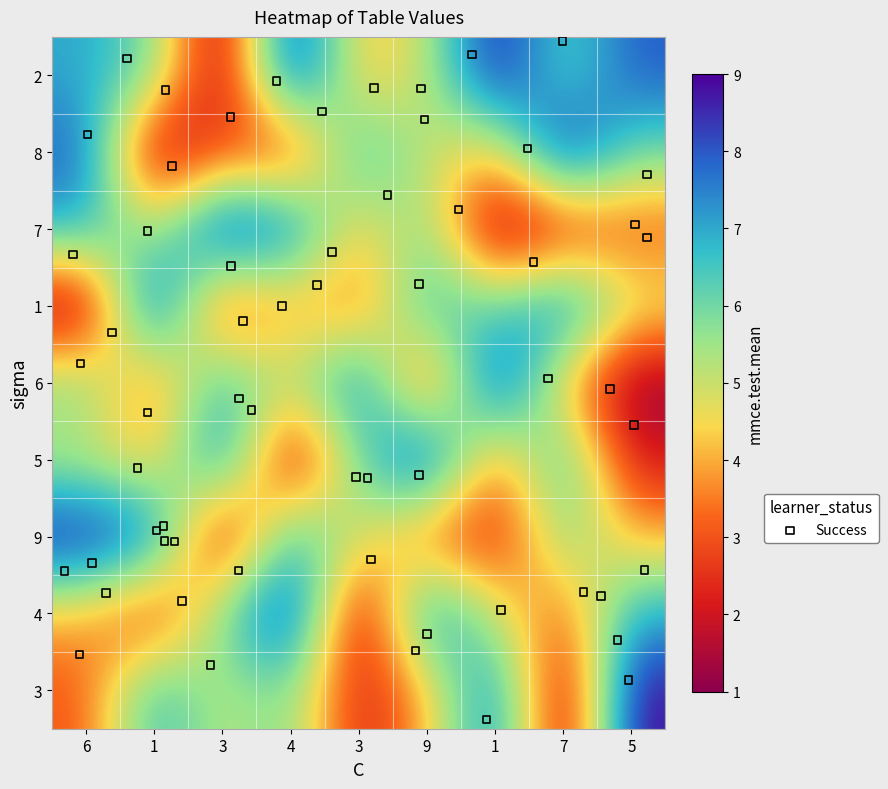

Is it true that 3 equals 6 at 3?

True